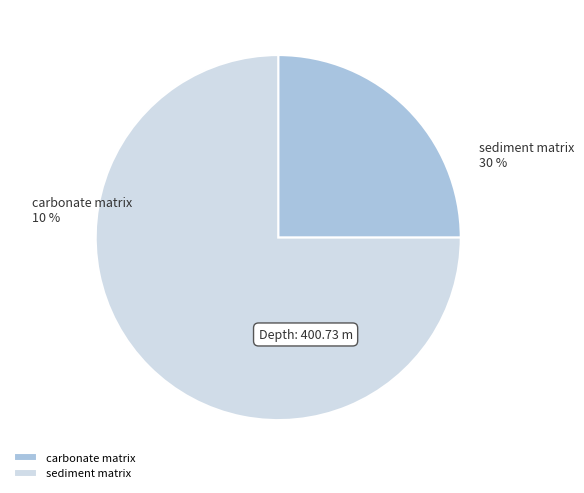

Rank the categories by value from highest to lowest.

sediment matrix, carbonate matrix